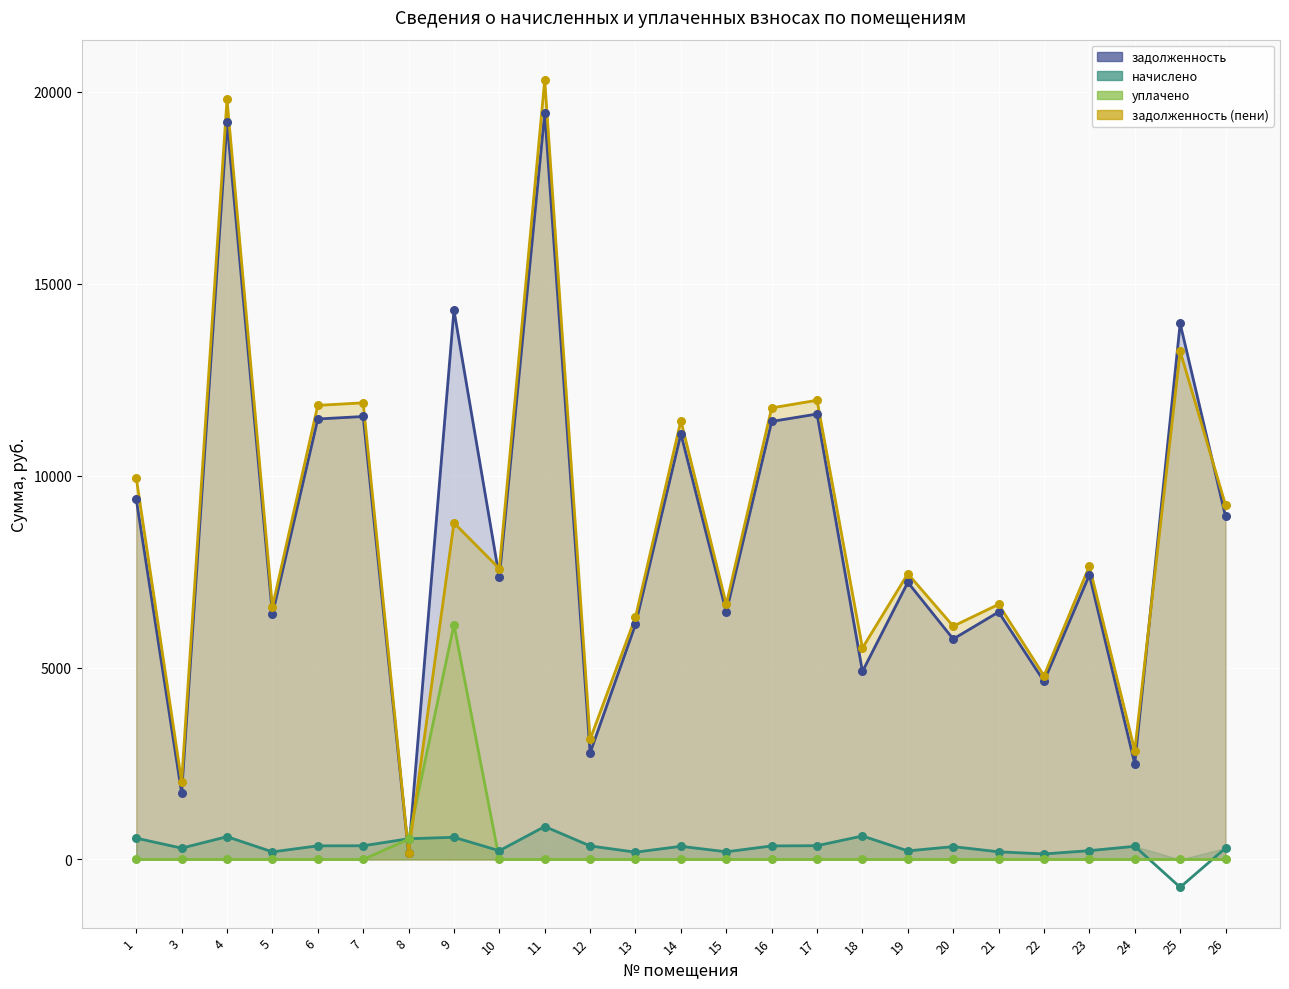

At how many categories does at least one series exceed 16263?

2